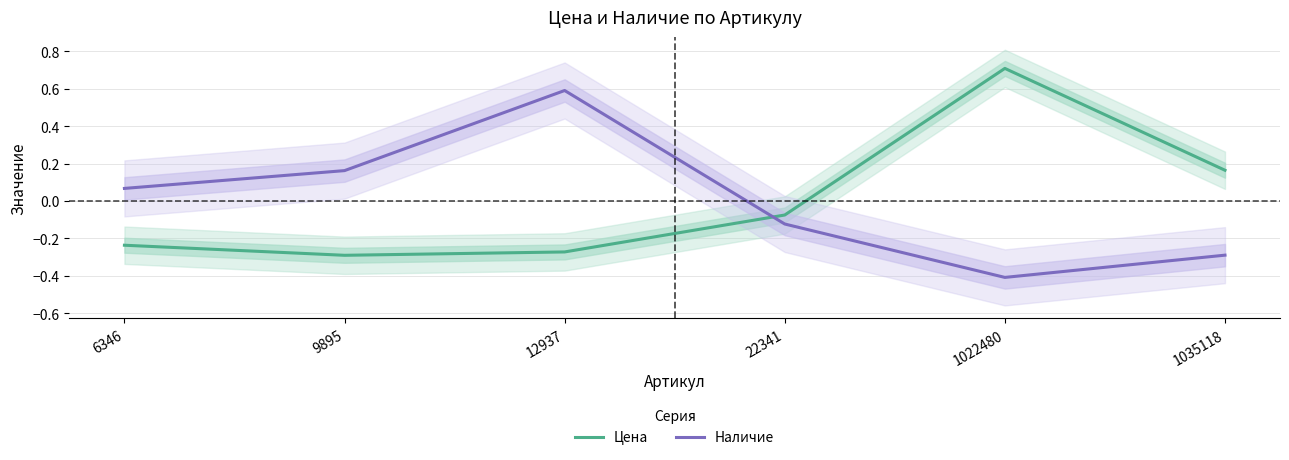

True or false: Наличие has more than 2 interior local peaks.

False